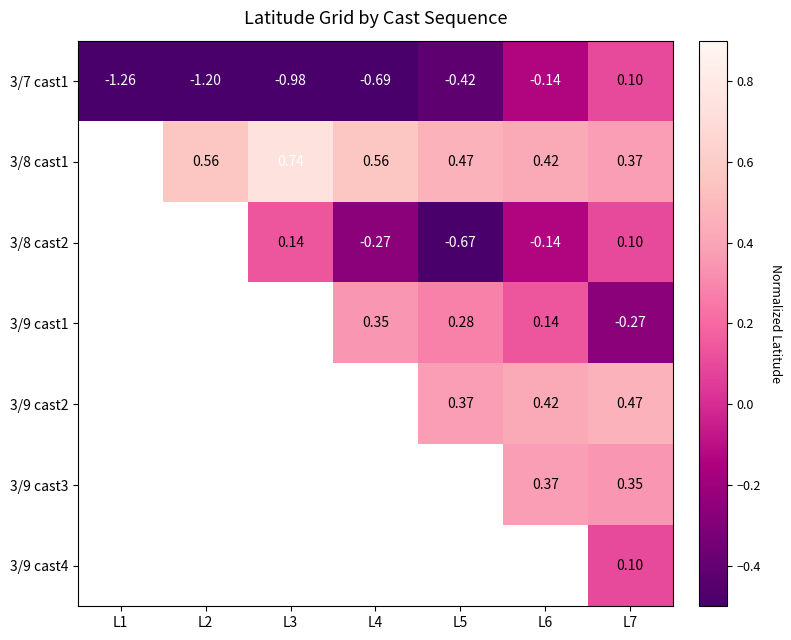

Is the value of 3/8 cast1 at L3 greater than the value of 3/7 cast1 at L7?

Yes